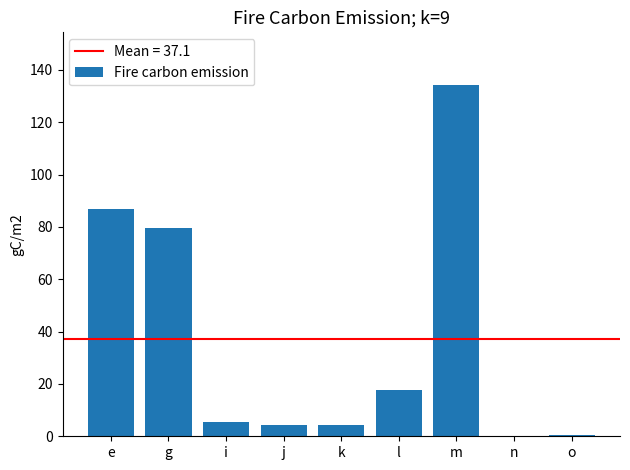

Between e and m, which is larger?

m